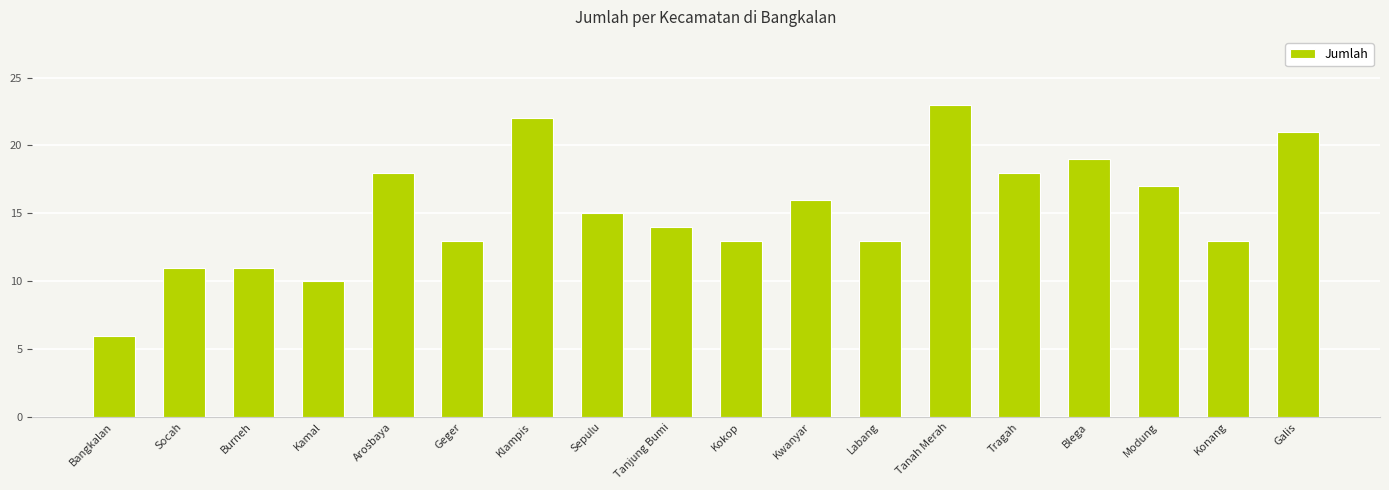

Reading right to left, list all the values displayed in this chart.

Galis=21	Konang=13	Modung=17	Blega=19	Tragah=18	Tanah Merah=23	Labang=13	Kwanyar=16	Kokop=13	Tanjung Bumi=14	Sepulu=15	Klampis=22	Geger=13	Arosbaya=18	Kamal=10	Burneh=11	Socah=11	Bangkalan=6